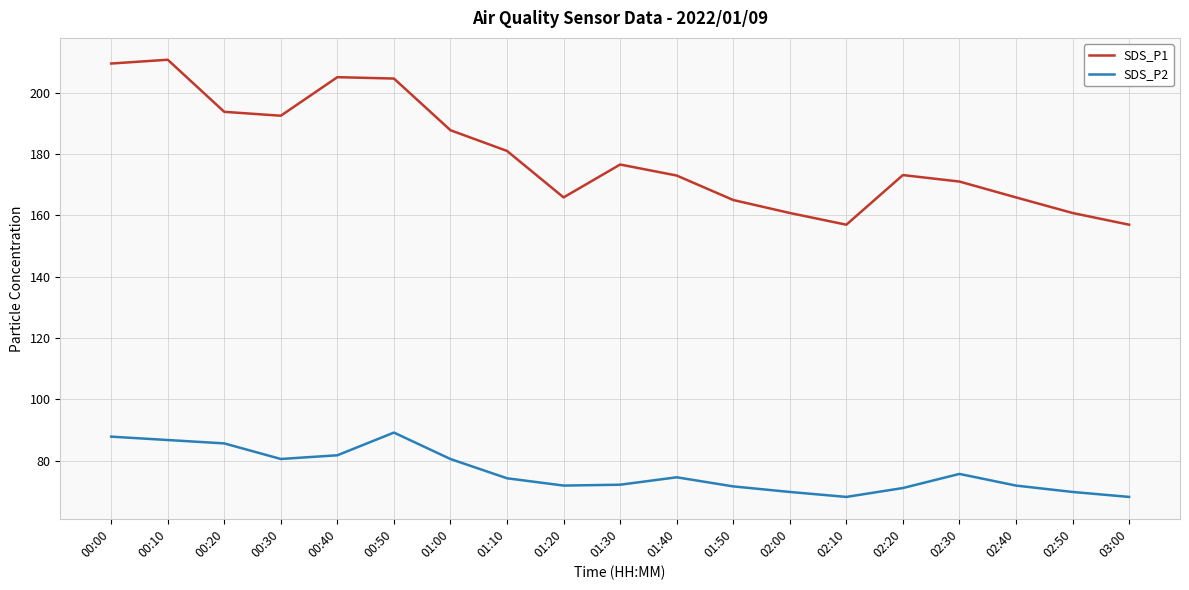

Rank the series by their maximum value, from highest to lowest.

SDS_P1, SDS_P2